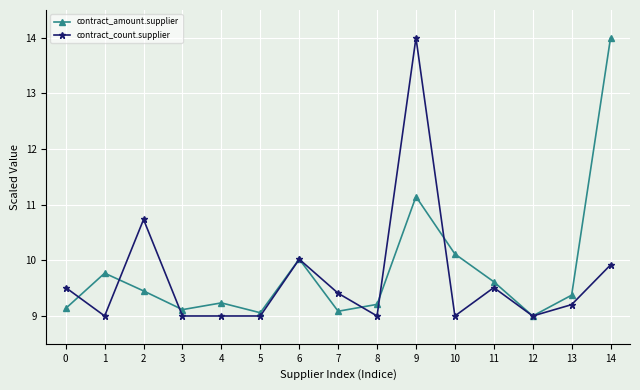

At which label does contract_amount.supplier reach its minimum?

12